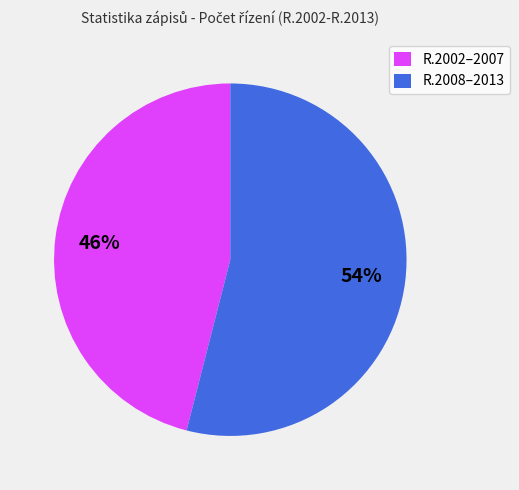

To the nearest percent, what is the average slice percentage?

50%